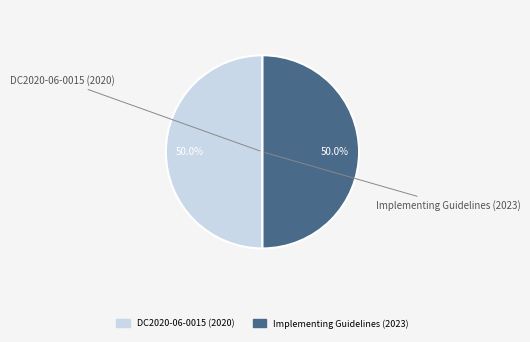

What is the total percentage of DC2020-06-0015 (2020) and Implementing Guidelines (2023)?

100.0%